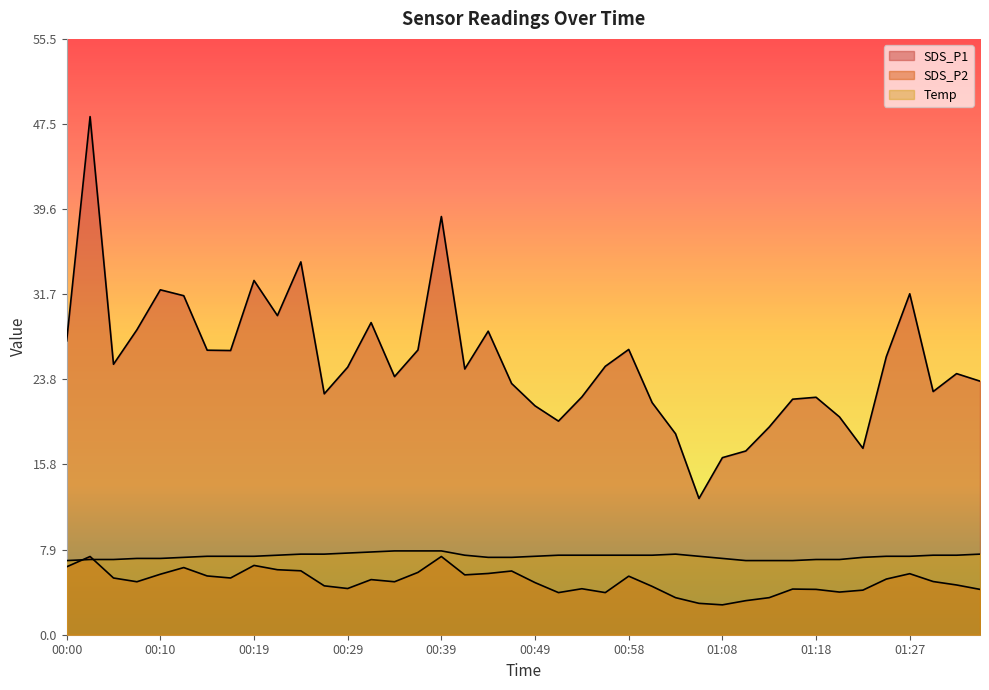

Rank the categories by SDS_P1 value from lowest to highest.

01:06, 01:08, 01:10, 01:23, 01:03, 01:13, 00:51, 01:20, 00:49, 01:01, 01:15, 01:18, 00:53, 00:27, 01:30, 00:46, 01:35, 00:34, 01:32, 00:41, 00:29, 00:56, 00:05, 01:25, 00:17, 00:14, 00:36, 00:58, 00:00, 00:44, 00:07, 00:32, 00:22, 00:12, 01:27, 00:10, 00:19, 00:24, 00:39, 00:02